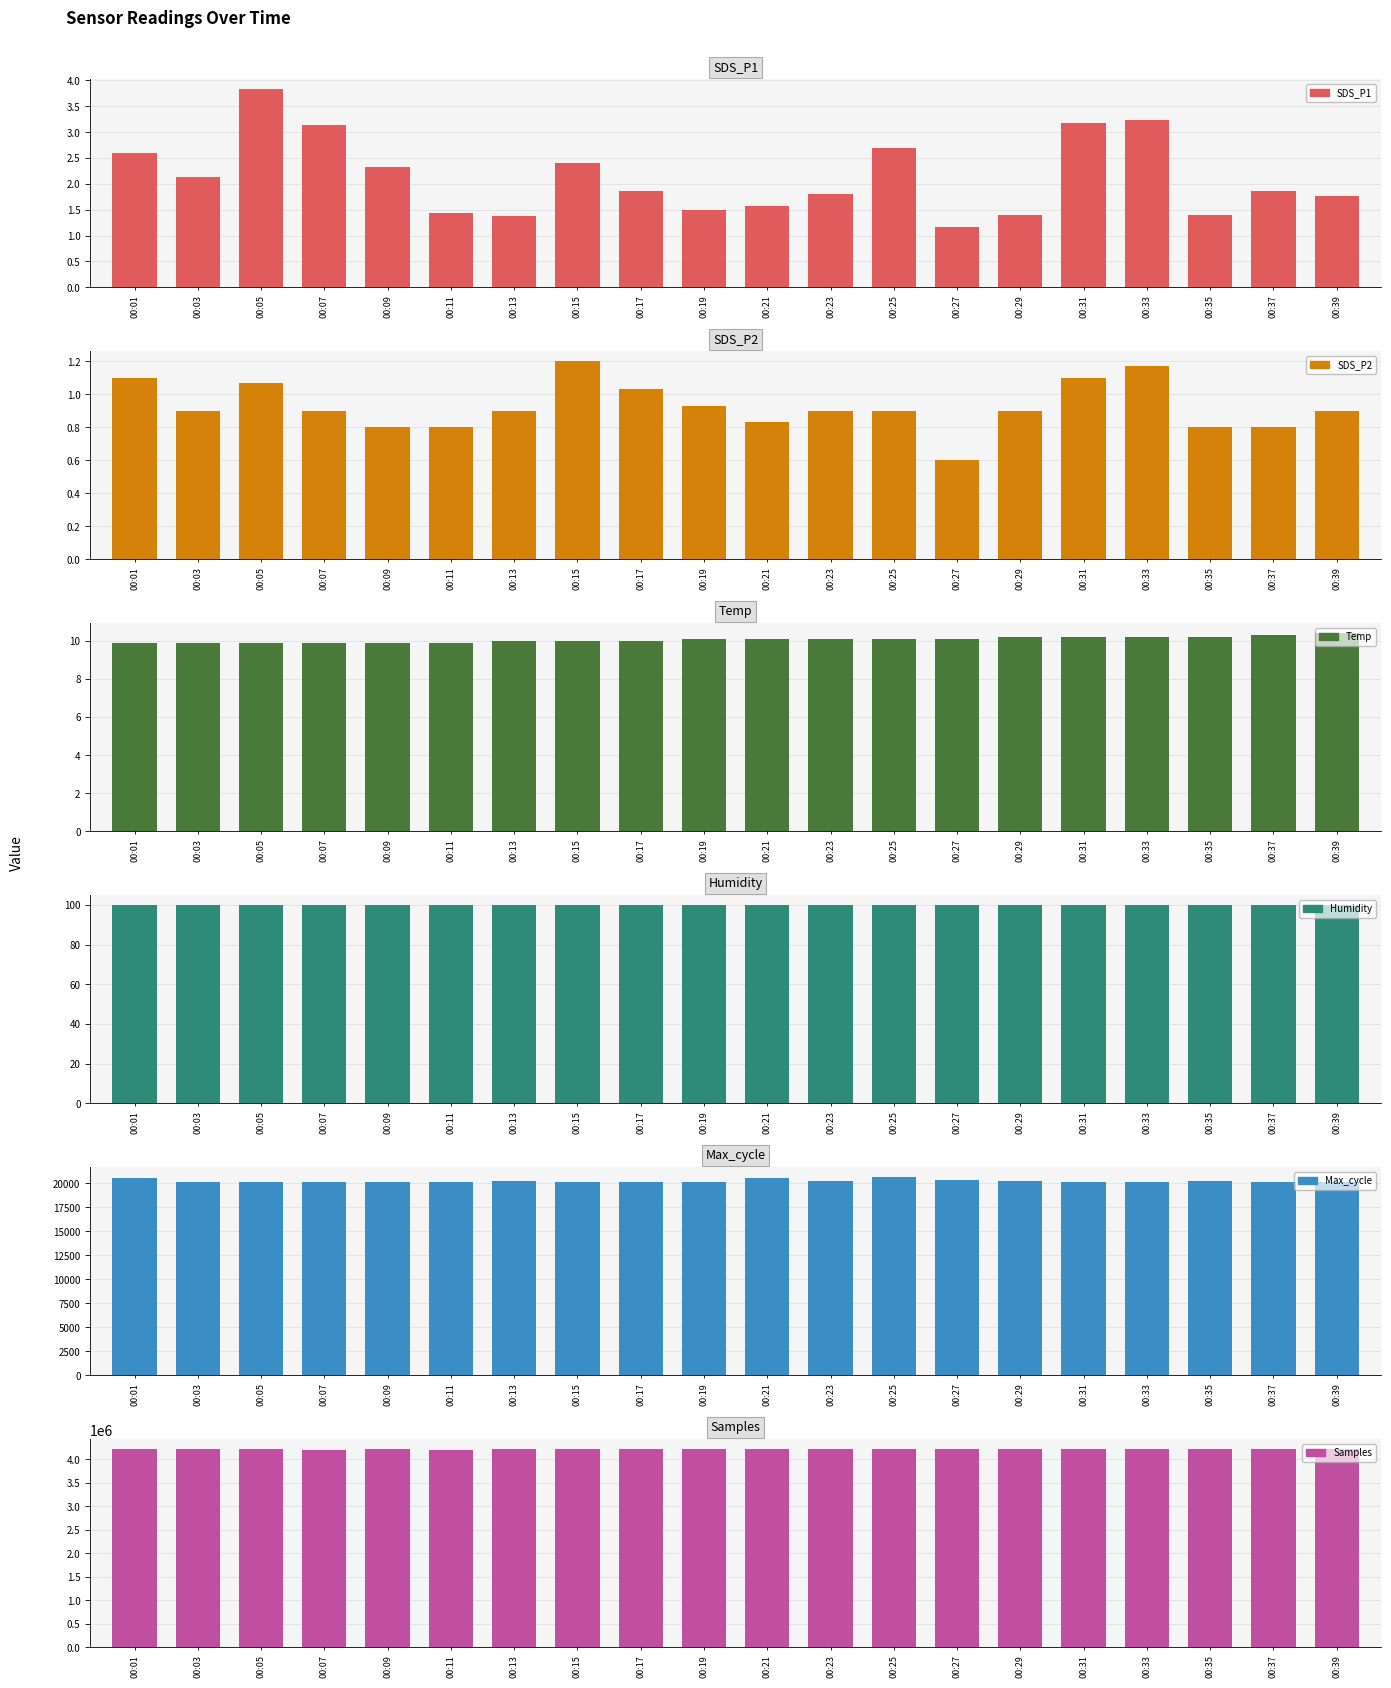

How many bars are there in each group?

6